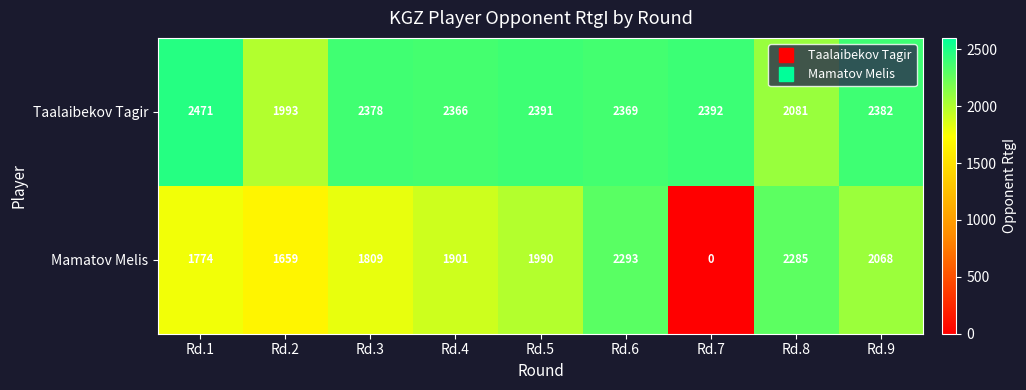

The value of Taalaibekov Tagir at Rd.1 is 2471. True or false?

True